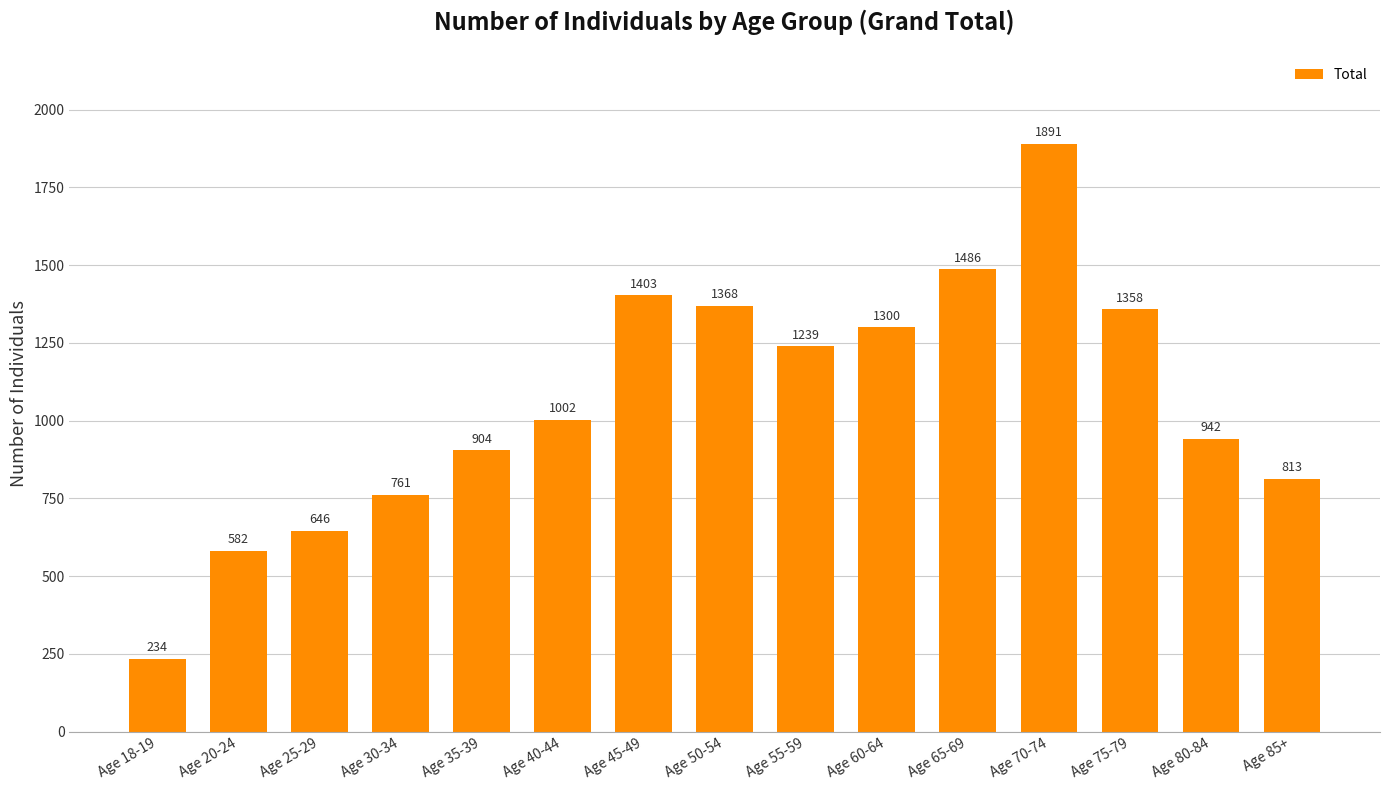

What is the value of the 14th bar from the left?

942